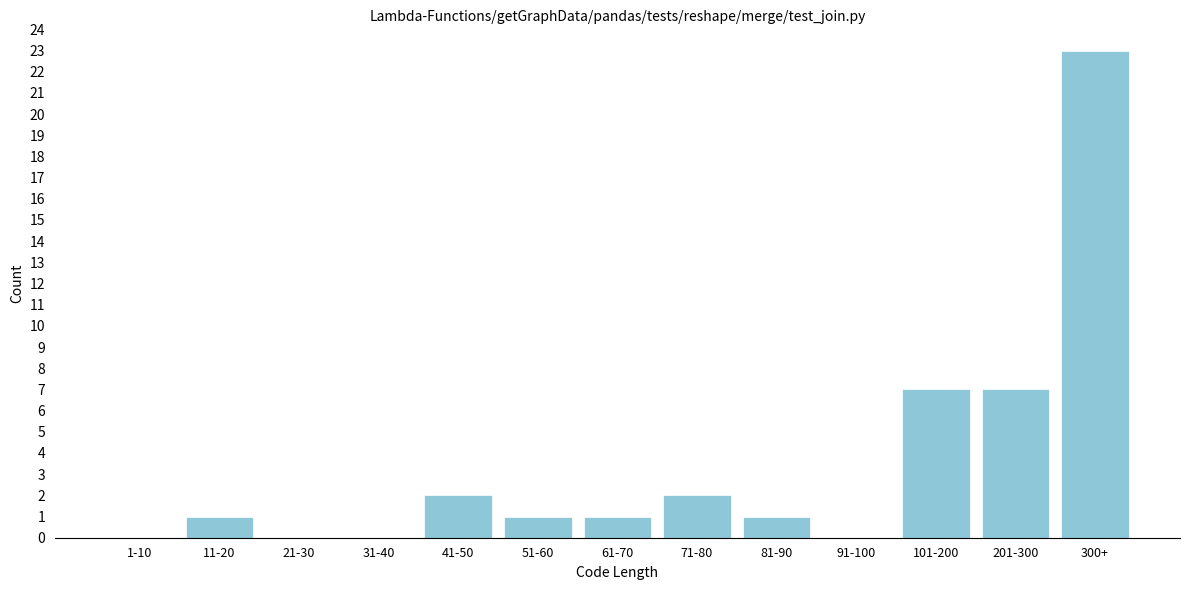

Reading left to right, what are all the values shown in this chart?

1-10=0	11-20=1	21-30=0	31-40=0	41-50=2	51-60=1	61-70=1	71-80=2	81-90=1	91-100=0	101-200=7	201-300=7	300+=23